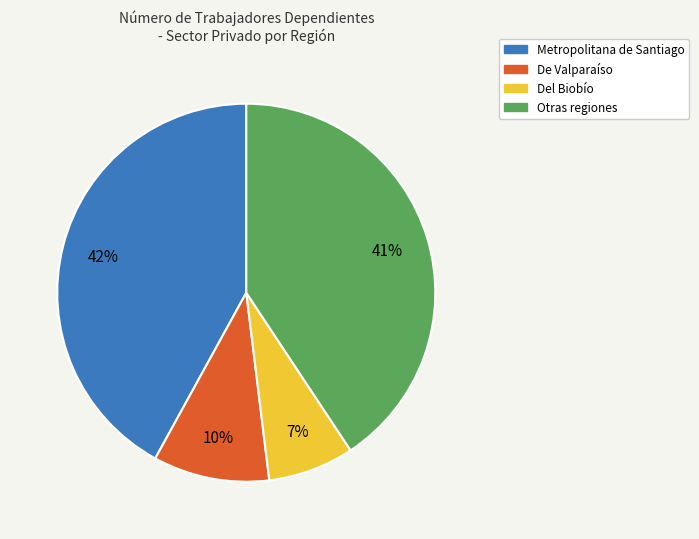

How many slices are in this pie chart?

4